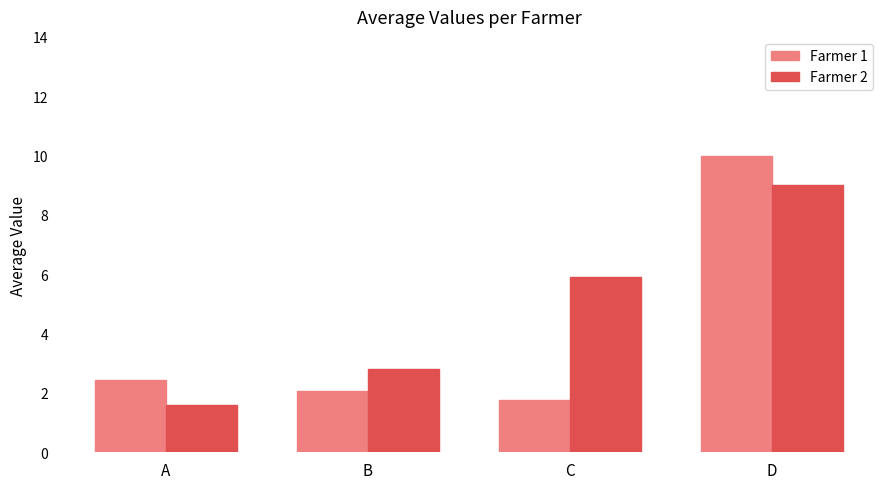

At which label does Farmer 2 reach its peak?

D